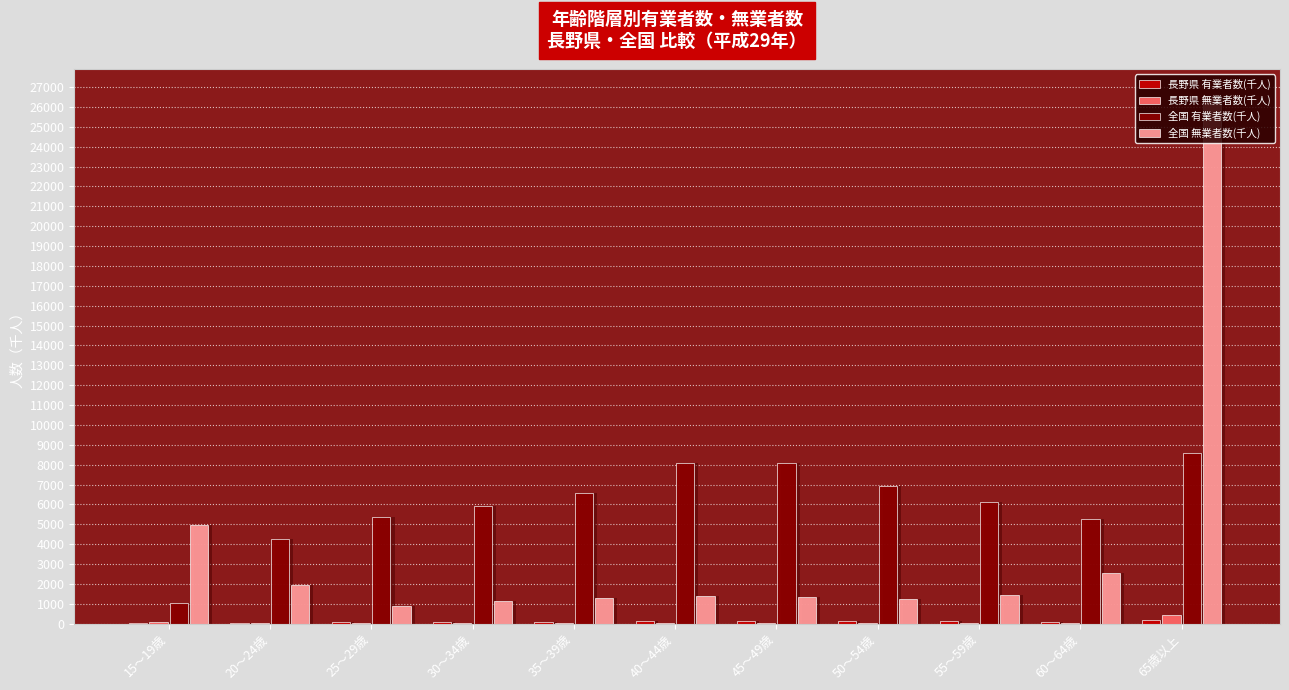

What is the sum of all 全国 有業者数(千人) values?

66213.0